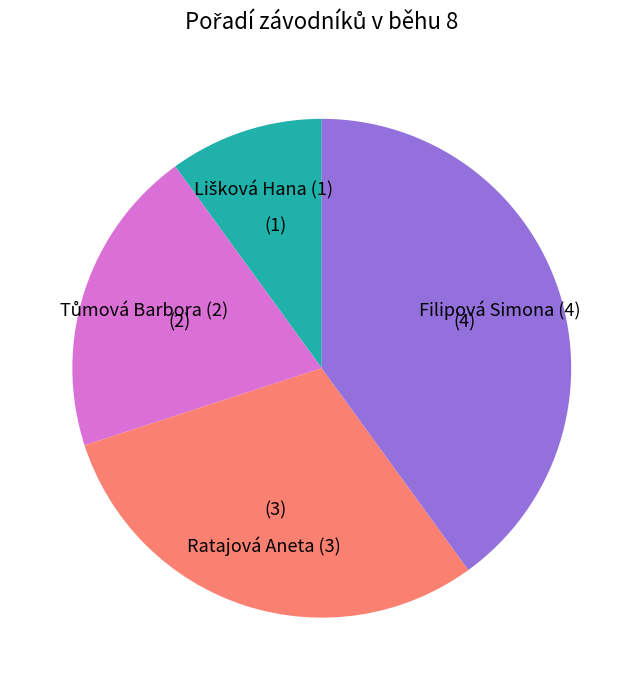

Does any single category account for the majority?

No